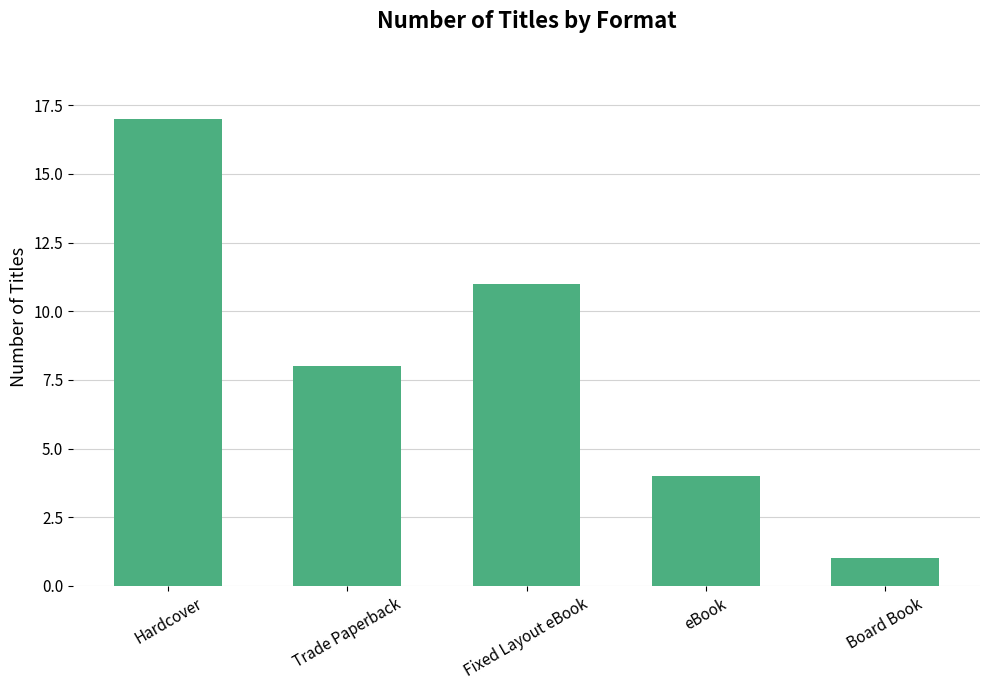

What is the difference between the maximum and second lowest values?

13